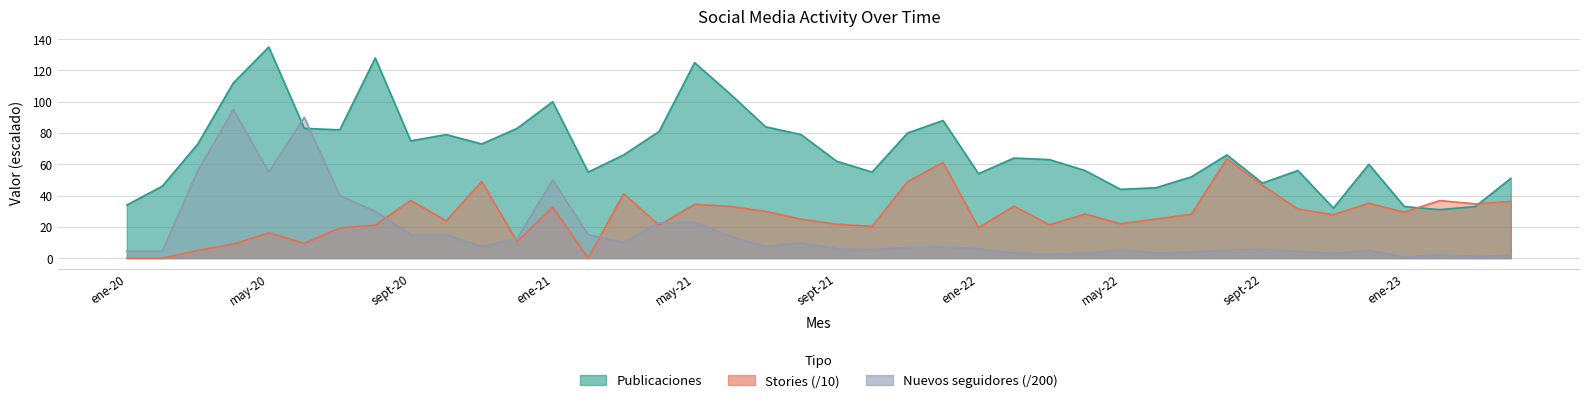

Which series ends up on top after the final intersection of Nuevos seguidores and Stories?

Stories